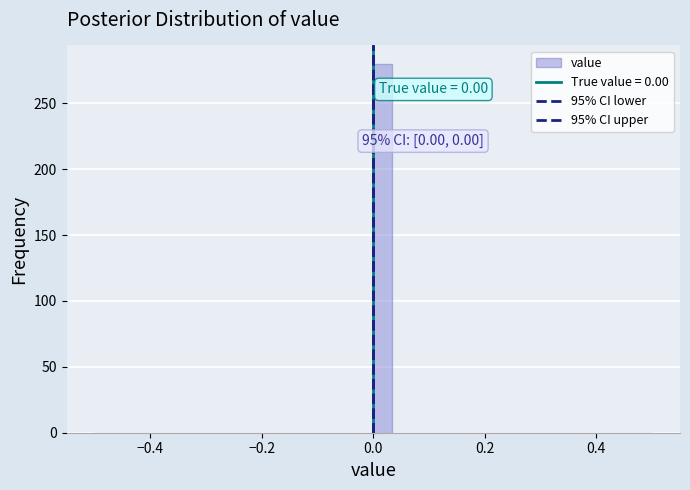

Around what value on the x-axis is the tallest bar? Give the approximate position of its centre, as read against the axis.

0.02